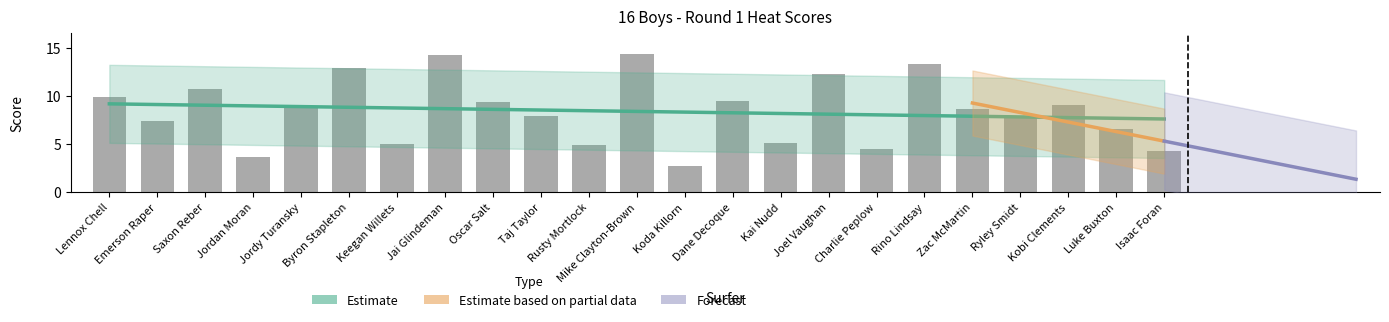

Reading right to left, what are all the values shown in this chart?

Isaac Foran=4.3	Luke Buxton=6.6	Kobi Clements=9.1	Ryley Smidt=7.8	Zac McMartin=8.6	Rino Lindsay=13.3	Charlie Peplow=4.4	Joel Vaughan=12.2	Kai Nudd=5.1	Dane Decoque=9.4	Koda Killorn=2.7	Mike Clayton-Brown=14.3	Rusty Mortlock=4.9	Taj Taylor=7.9	Oscar Salt=9.3	Jai Glindeman=14.3	Keegan Willets=5.0	Byron Stapleton=12.8	Jordy Turansky=8.9	Jordan Moran=3.6	Saxon Reber=10.7	Emerson Raper=7.4	Lennox Chell=9.8